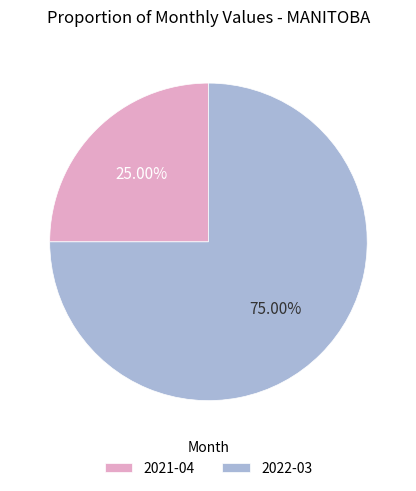

Which slice represents more than half of the pie?

2022-03